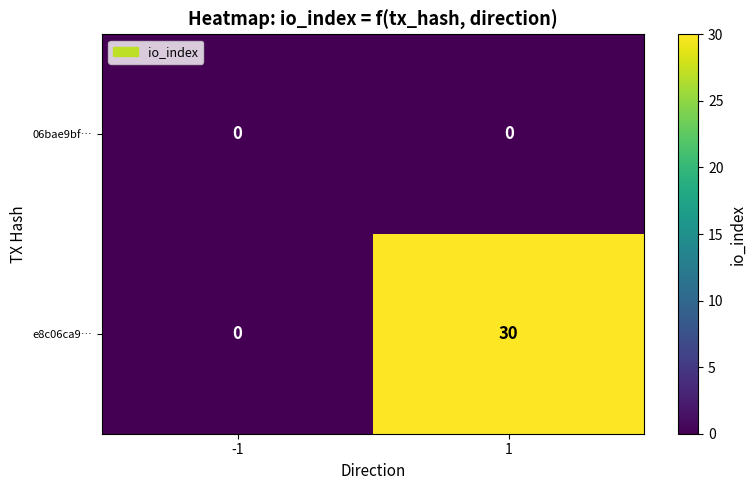

Reading right to left, extract all data points from this chart.

06bae9bf…: 0	0
e8c06ca9…: 30	0